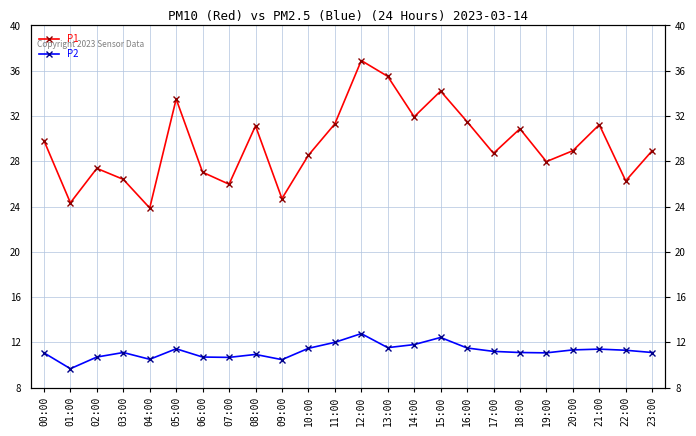

What is the difference between the maximum and minimum values in the P1 series?

13.0